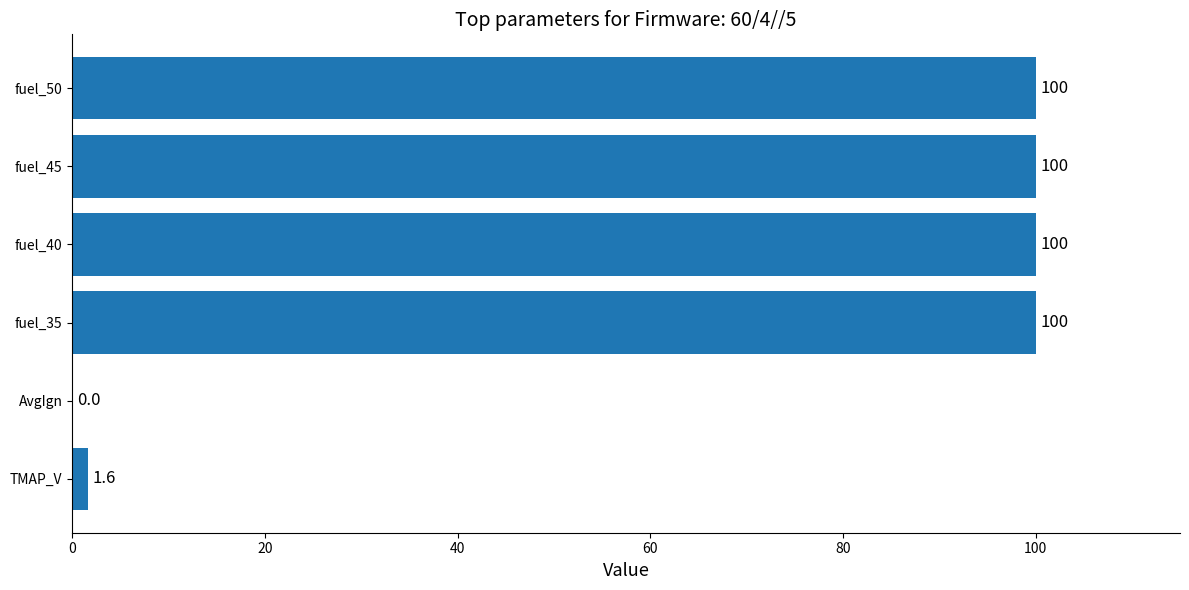

Is it true that the value at fuel_50 is 40.5?

False